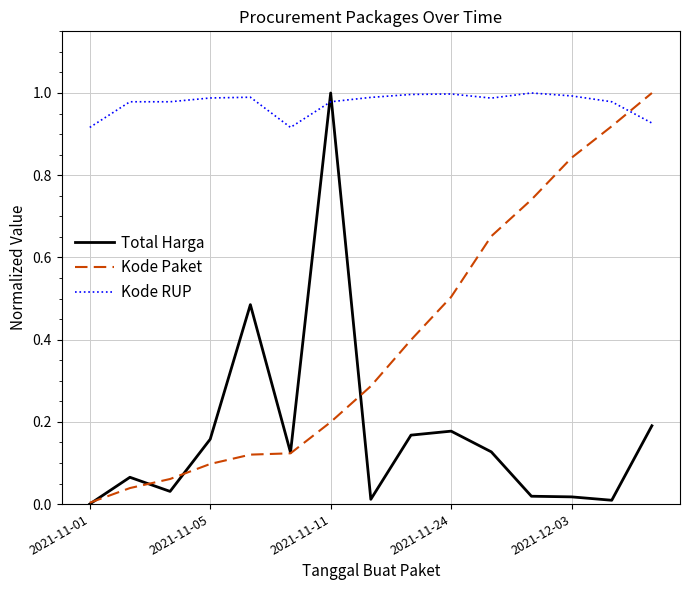

Rank the series by their average value, from highest to lowest.

Kode RUP, Kode Paket, Total Harga